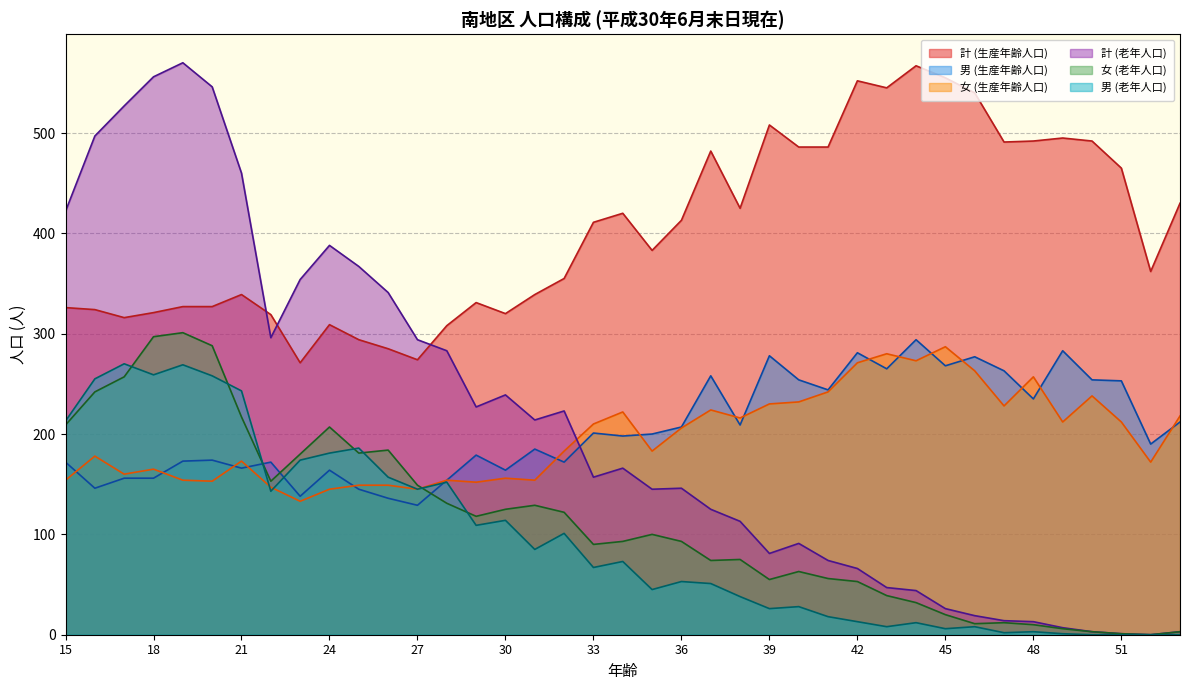

At which label does 計 (生産年齢人口) reach its minimum?

23